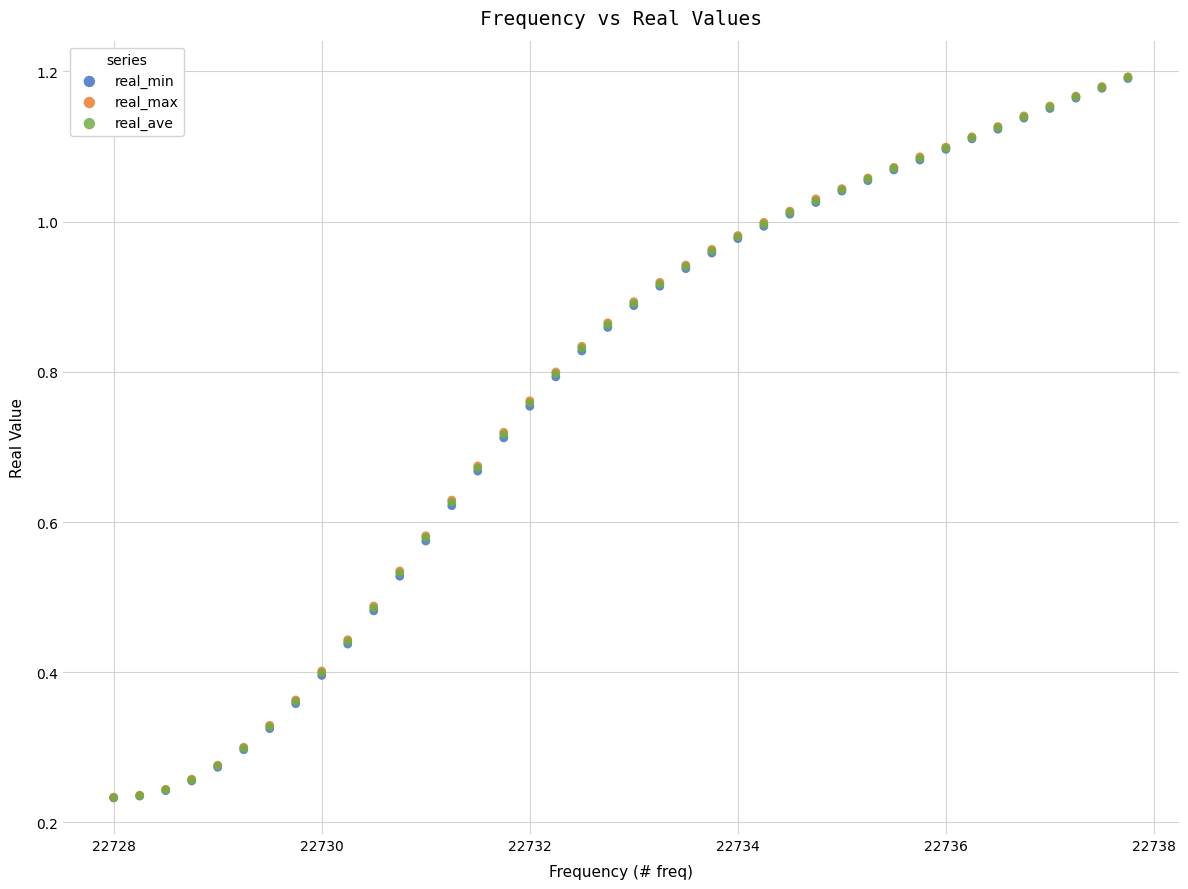

What are all the series names shown in the legend?

real_min, real_max, real_ave